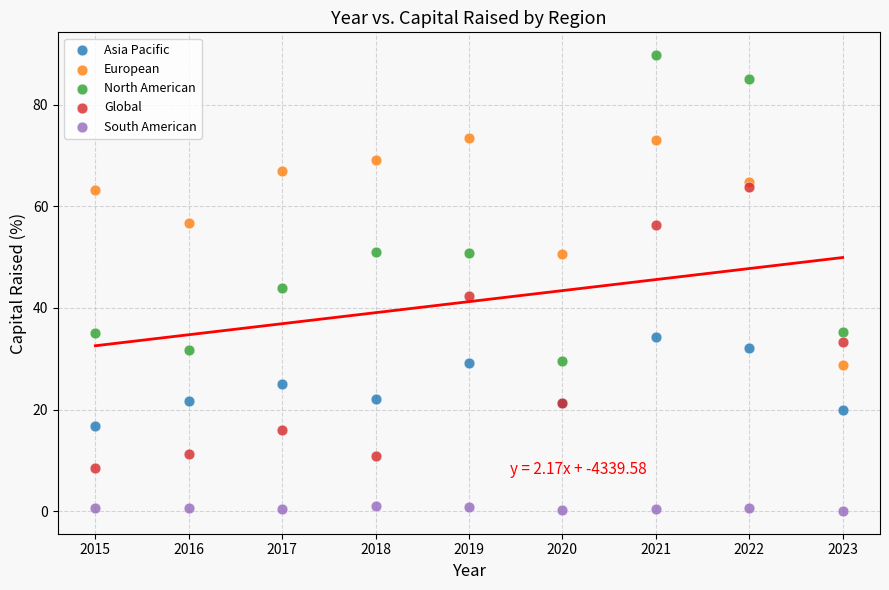

Which series contains the highest Y value?

North American